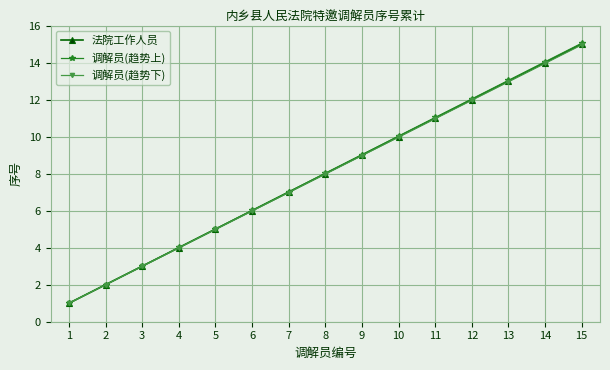

Reading left to right, what are all the values shown in this chart?

法院工作人员: 1.0	2.0	3.0	4.0	5.0	6.0	7.0	8.0	9.0	10.0	11.0	12.0	13.0	14.0	15.0
调解员(趋势上): 1.0	2.0	3.0	4.0	5.0	6.0	7.0	8.0	9.0	10.0	11.0	12.0	13.0	14.0	15.0
调解员(趋势下): 1.0	2.0	3.0	4.0	5.0	6.0	7.0	8.0	9.0	10.0	11.0	12.0	13.0	14.0	15.0